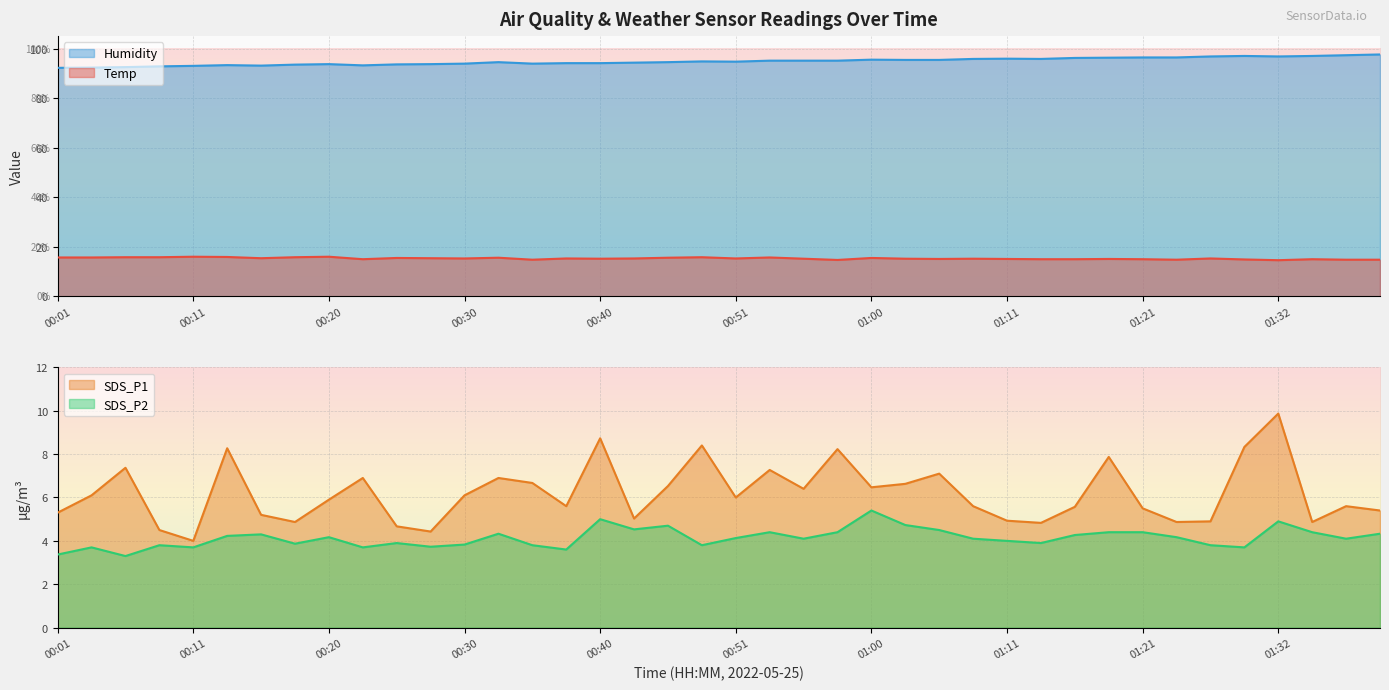

What is the sum of the Temp values at 00:45 and 01:08?

30.8